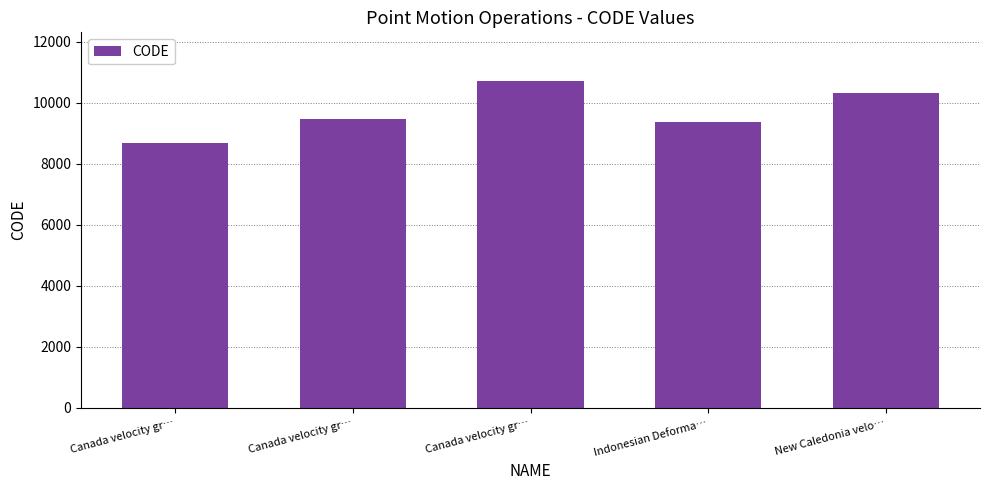

How many distinct data groups are displayed?

1